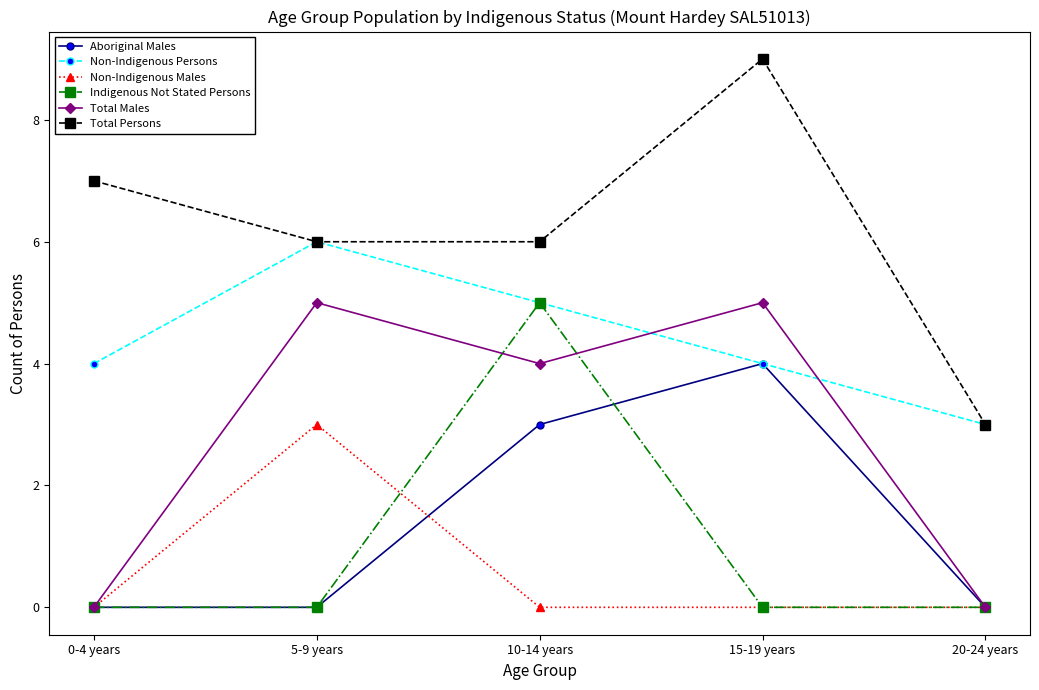

True or false: Indigenous Not Stated Persons and Non-Indigenous Males intersect in this chart.

True